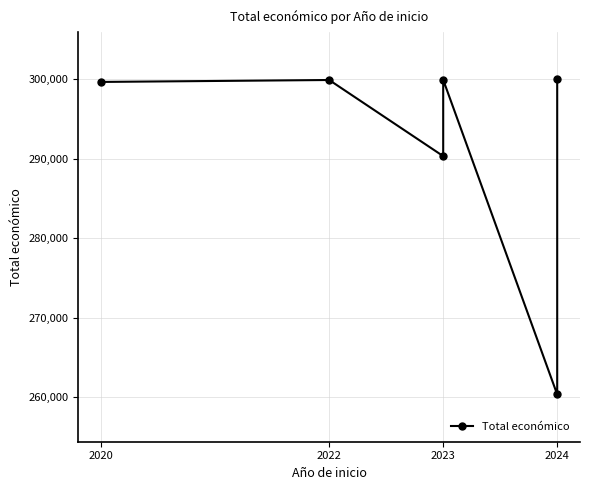

What is the value of the 4th point from the left?

290328